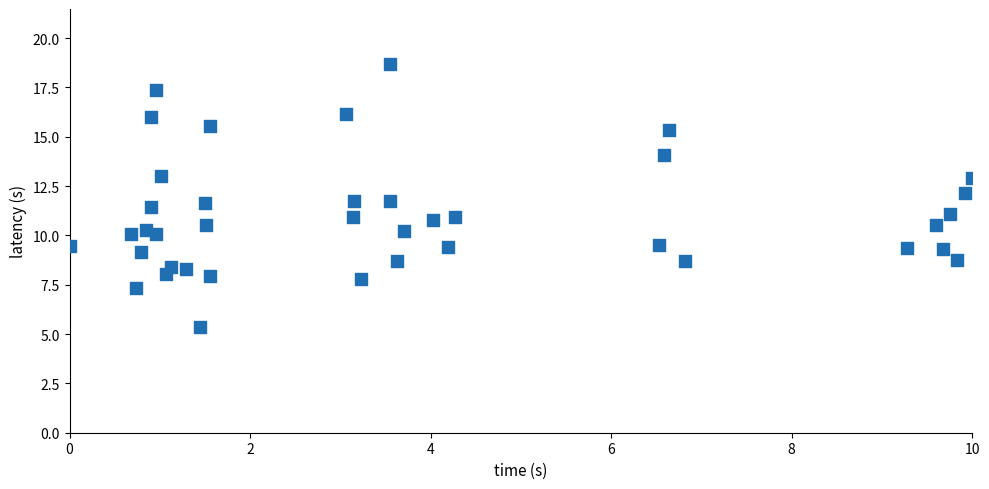

What is the range of X values (max minus min)?

10.0